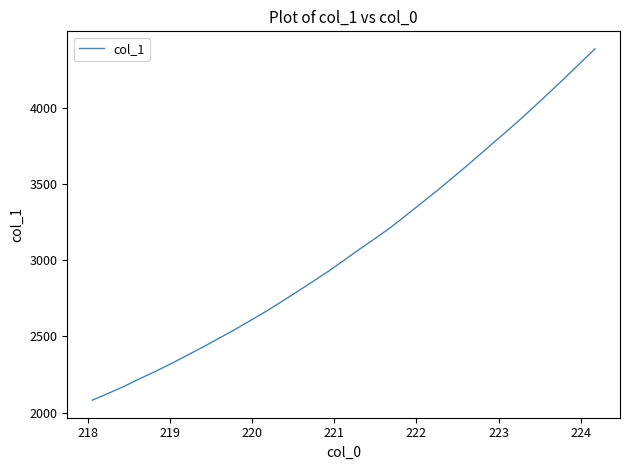

What is the greatest value displayed?

4384.7